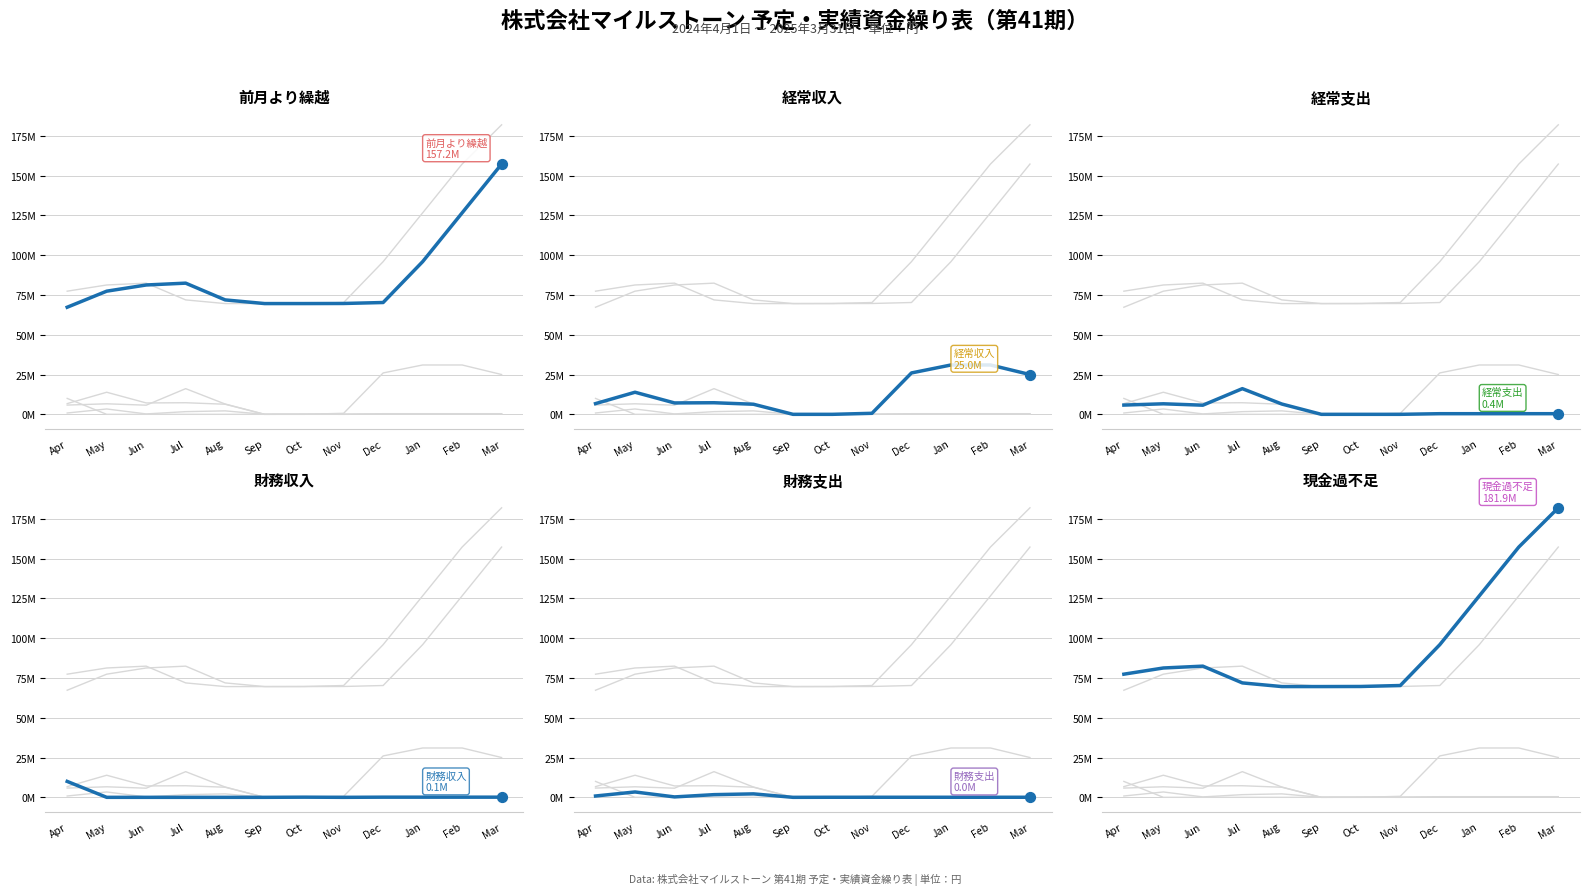

Which series has the widest spread of Y values?

現金過不足